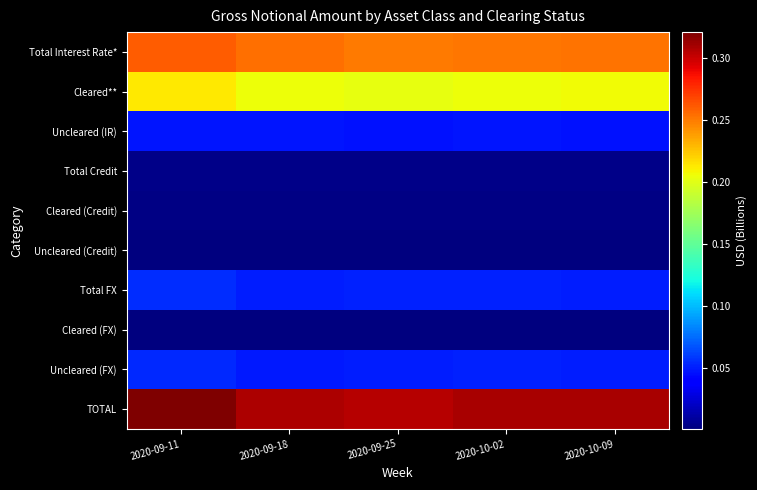

Reading right to left, extract all data points from this chart.

Total Interest Rate*: 2020-10-09=0.3	2020-10-02=0.3	2020-09-25=0.2	2020-09-18=0.3	2020-09-11=0.3
Cleared**: 2020-10-09=0.2	2020-10-02=0.2	2020-09-25=0.2	2020-09-18=0.2	2020-09-11=0.2
Uncleared (IR): 2020-10-09=0.0	2020-10-02=0.0	2020-09-25=0.0	2020-09-18=0.0	2020-09-11=0.0
Total Credit: 2020-10-09=0.0	2020-10-02=0.0	2020-09-25=0.0	2020-09-18=0.0	2020-09-11=0.0
Cleared (Credit): 2020-10-09=0.0	2020-10-02=0.0	2020-09-25=0.0	2020-09-18=0.0	2020-09-11=0.0
Uncleared (Credit): 2020-10-09=0.0	2020-10-02=0.0	2020-09-25=0.0	2020-09-18=0.0	2020-09-11=0.0
Total FX: 2020-10-09=0.1	2020-10-02=0.1	2020-09-25=0.1	2020-09-18=0.1	2020-09-11=0.1
Cleared (FX): 2020-10-09=0.0	2020-10-02=0.0	2020-09-25=0.0	2020-09-18=0.0	2020-09-11=0.0
Uncleared (FX): 2020-10-09=0.0	2020-10-02=0.1	2020-09-25=0.1	2020-09-18=0.0	2020-09-11=0.1
TOTAL: 2020-10-09=0.3	2020-10-02=0.3	2020-09-25=0.3	2020-09-18=0.3	2020-09-11=0.3